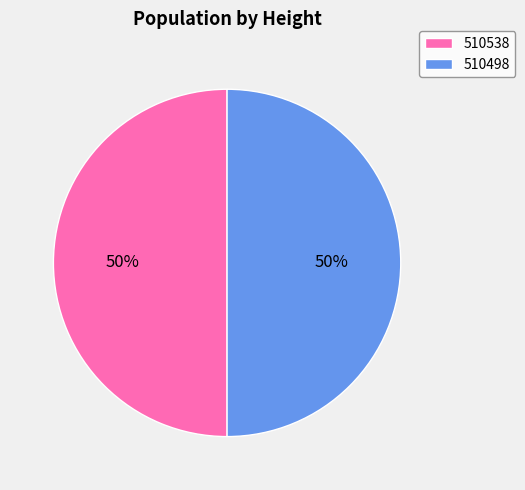

To the nearest percent, what percentage of the pie is 510498?

50%